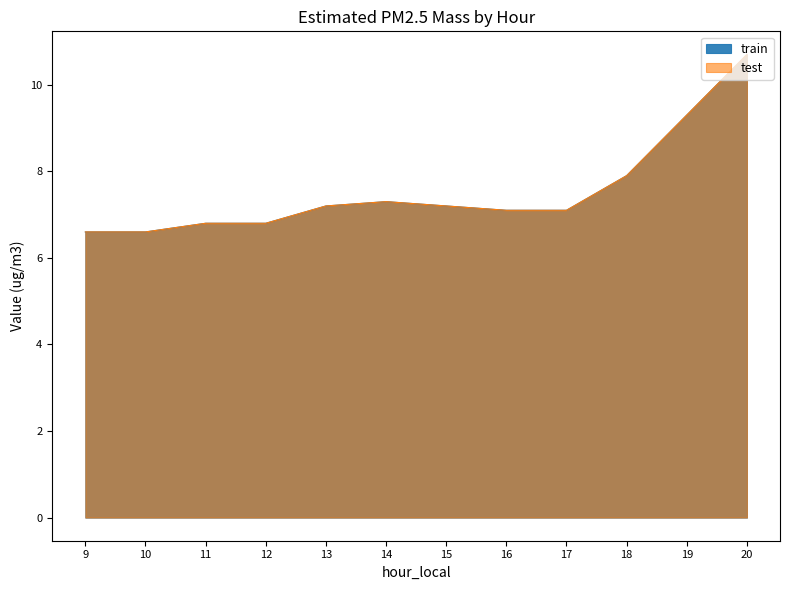

How many data points in train are above 7?

8